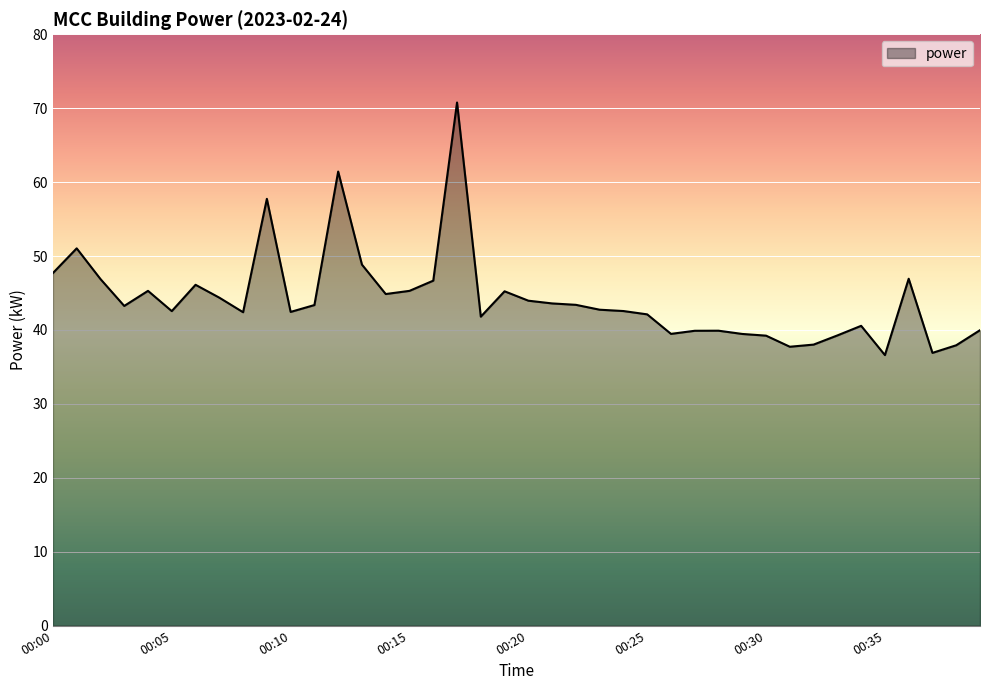

What is the smallest value displayed?

36.6